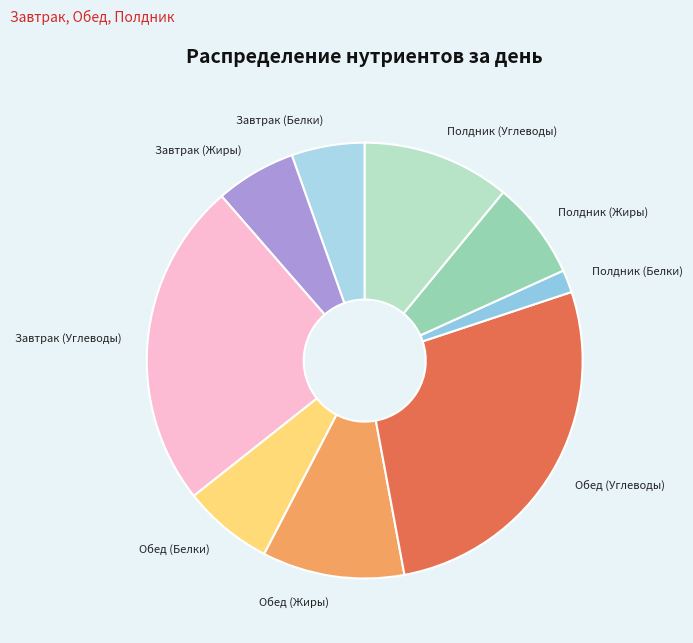

Is the sum of Полдник (Углеводы) and Полдник (Жиры) greater than half?

No